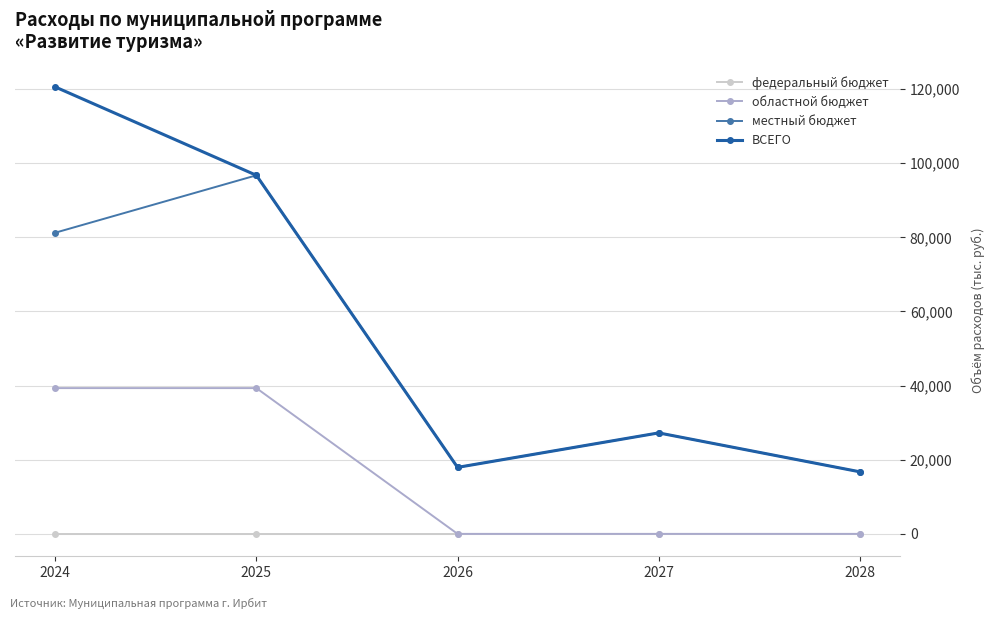

What is the difference between the highest and lowest values at 2025?

96706.7